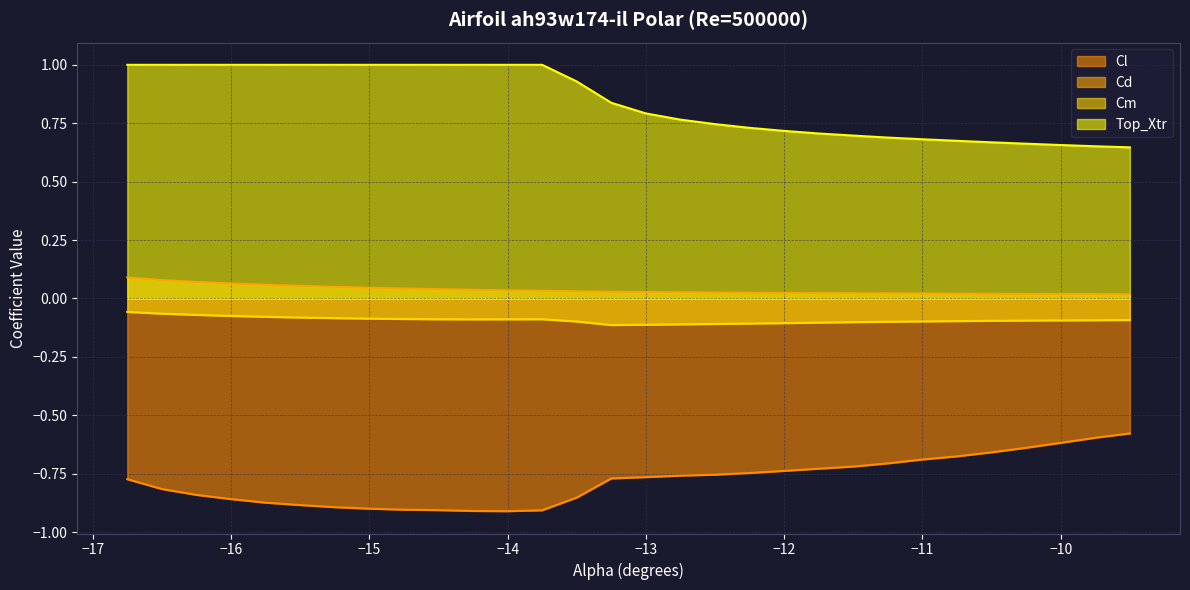

Is it true that Cd equals 0.0 at -15.0?

True